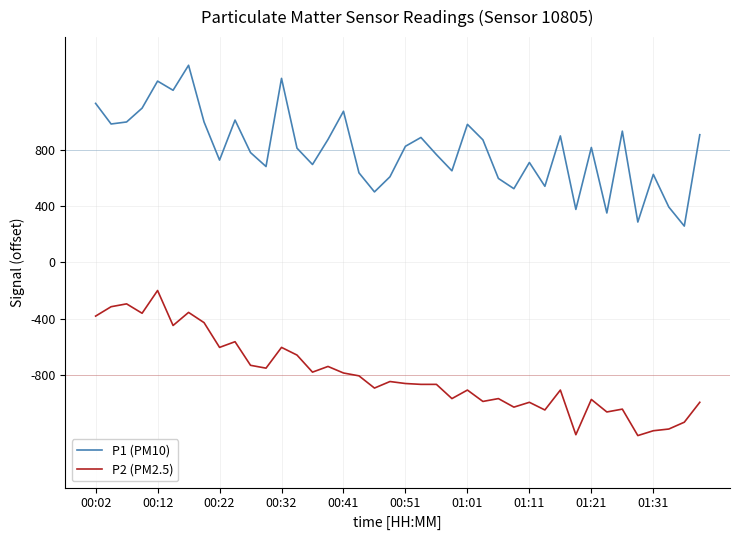

Rank the series by their average value, from highest to lowest.

P1 (PM10), P2 (PM2.5)